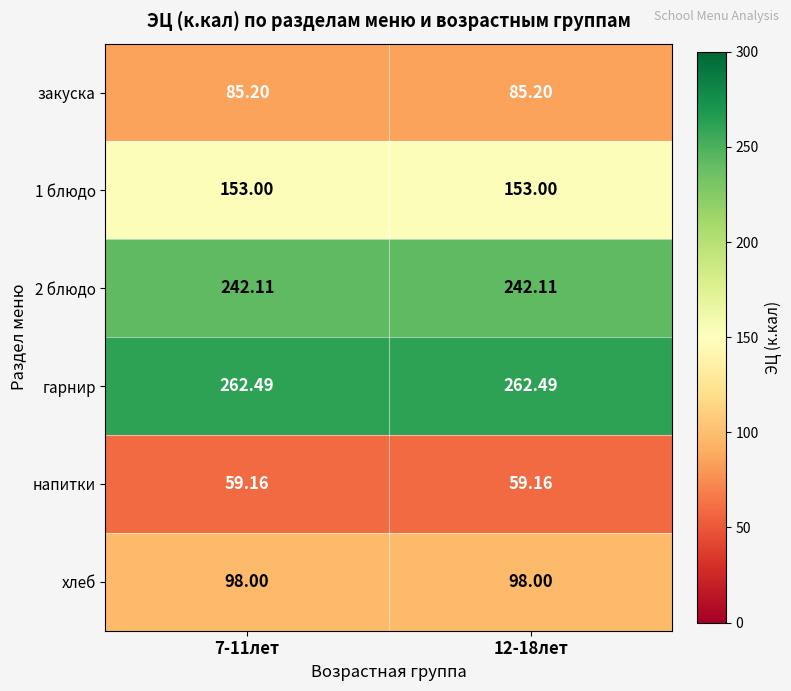

At 12-18лет, list the series in order from smallest to largest.

напитки, закуска, хлеб, 1 блюдо, 2 блюдо, гарнир